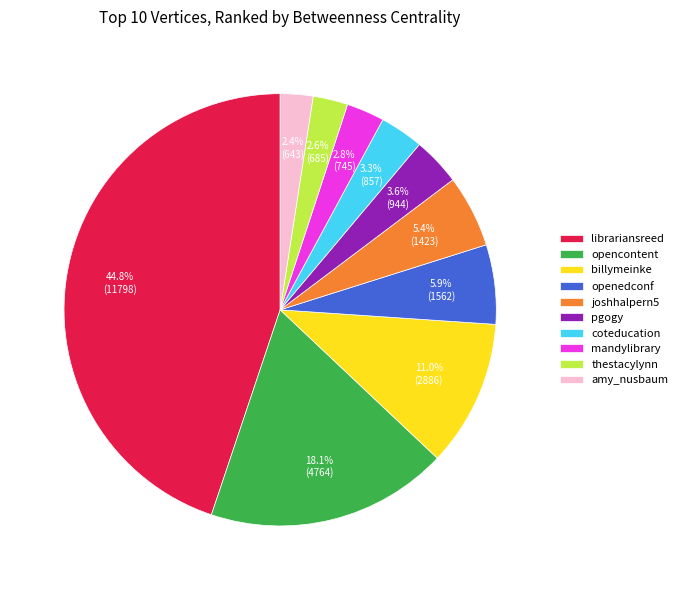

Does openedconf account for over 50% of the chart?

No